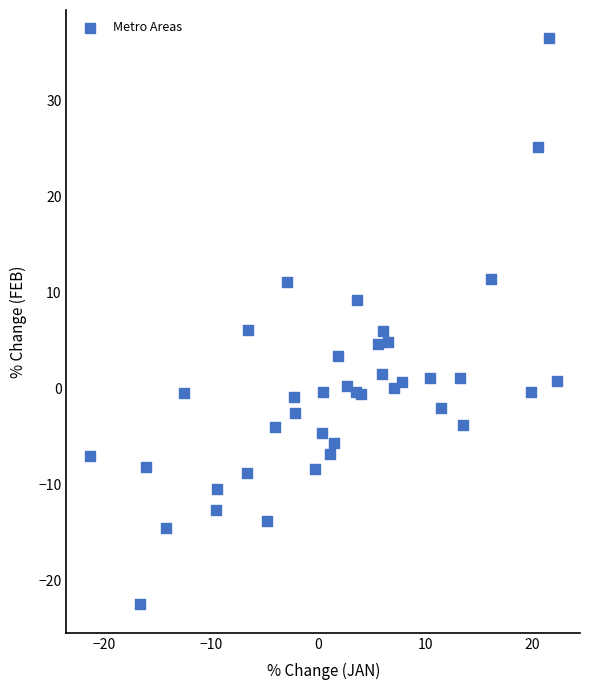

What is the range of Y values (max minus min)?

59.0